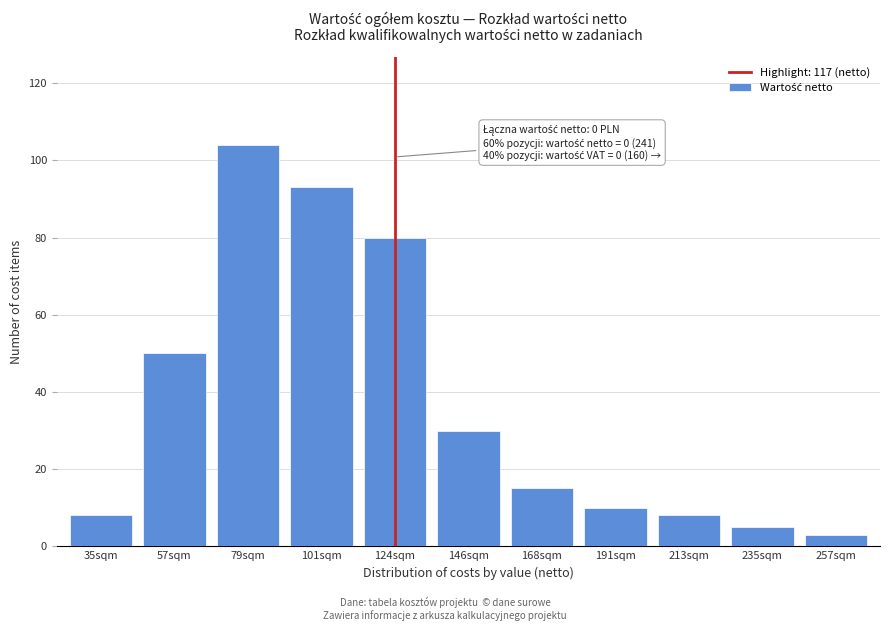

Reading left to right, transcribe all the data shown in this chart.

8	50	104	93	80	30	15	10	8	5	3